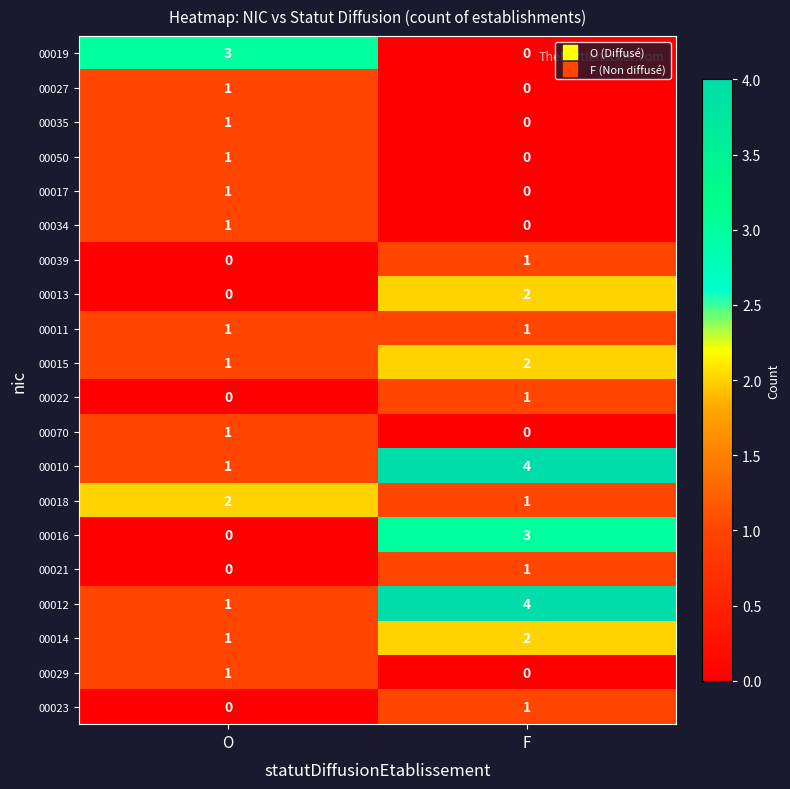

What is the difference between the 00016 values at O and F?

3